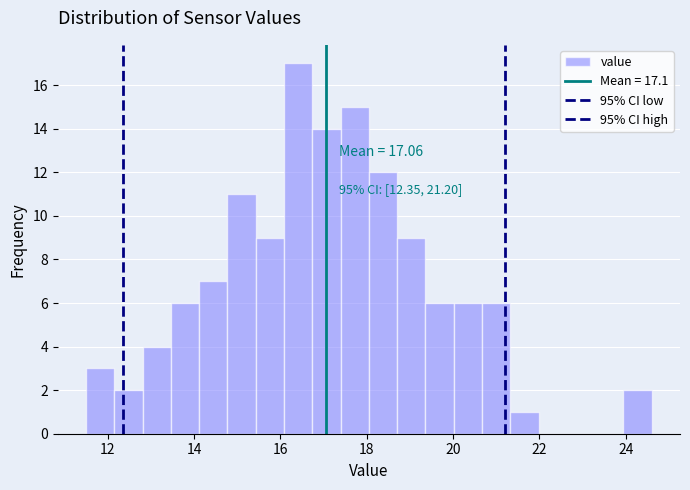

Read against the x-axis, roughly where is the centre of the tallest bar?

16.4